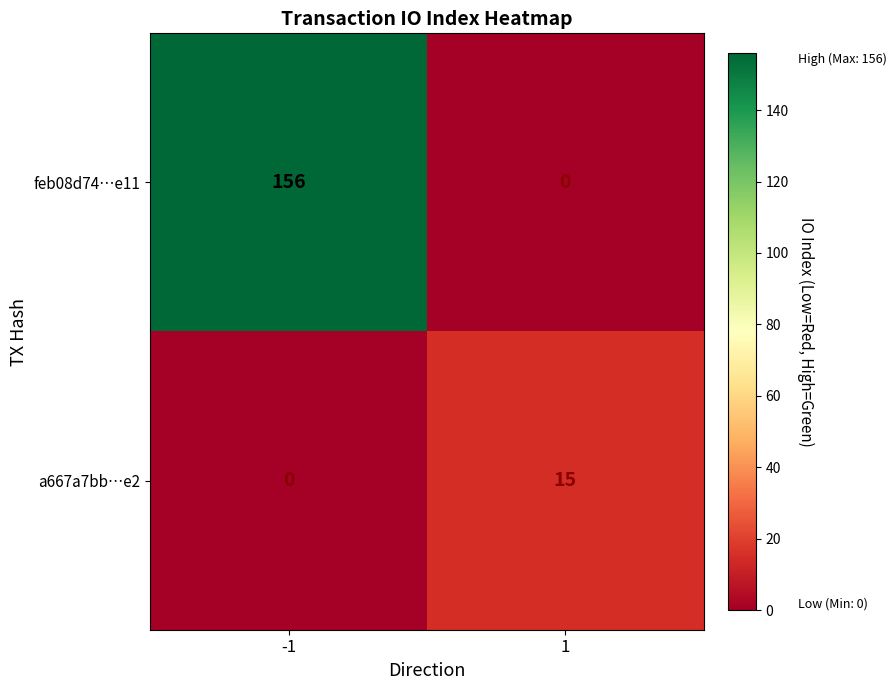

Read the a667a7bb…e2 value at 1.

15